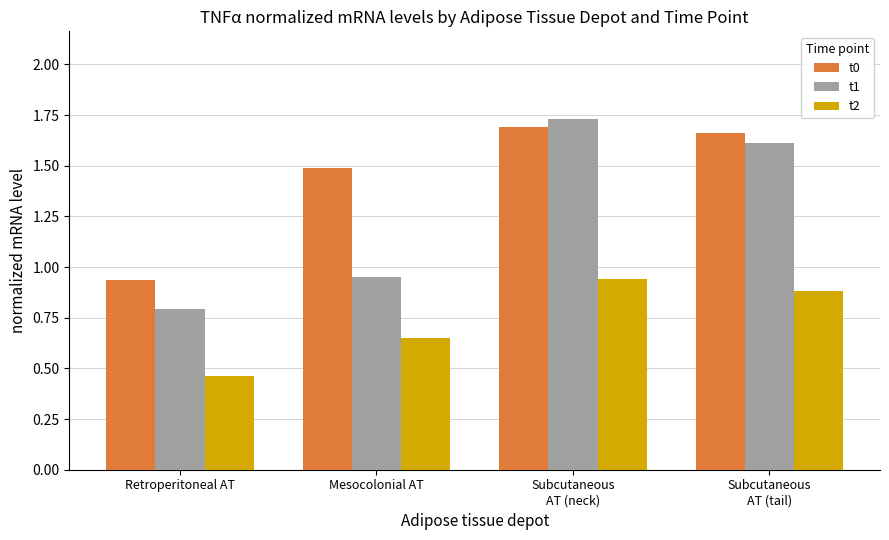

What is the label of the 1st bar from the right?

Subcutaneous
AT (tail)